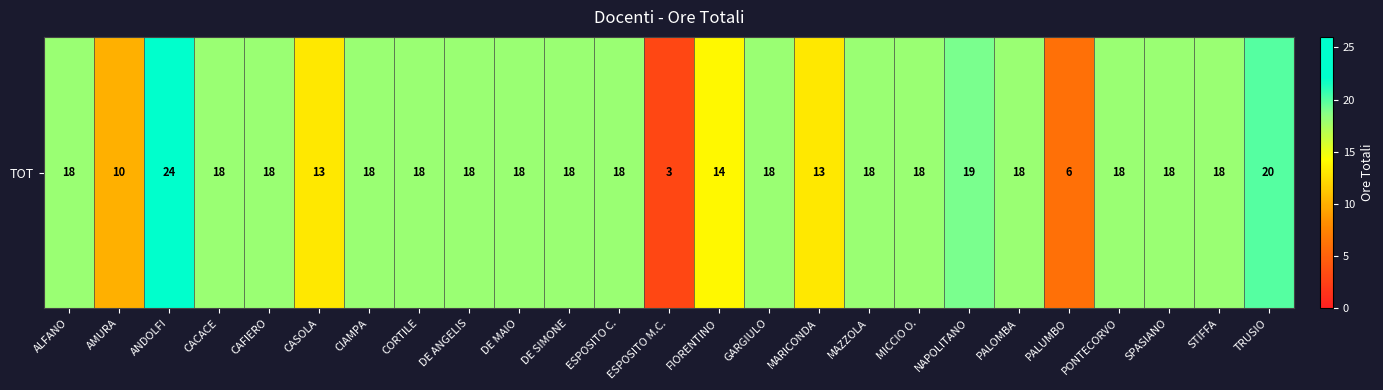

Reading left to right, transcribe all the data shown in this chart.

18	10	24	18	18	13	18	18	18	18	18	18	3	14	18	13	18	18	19	18	6	18	18	18	20